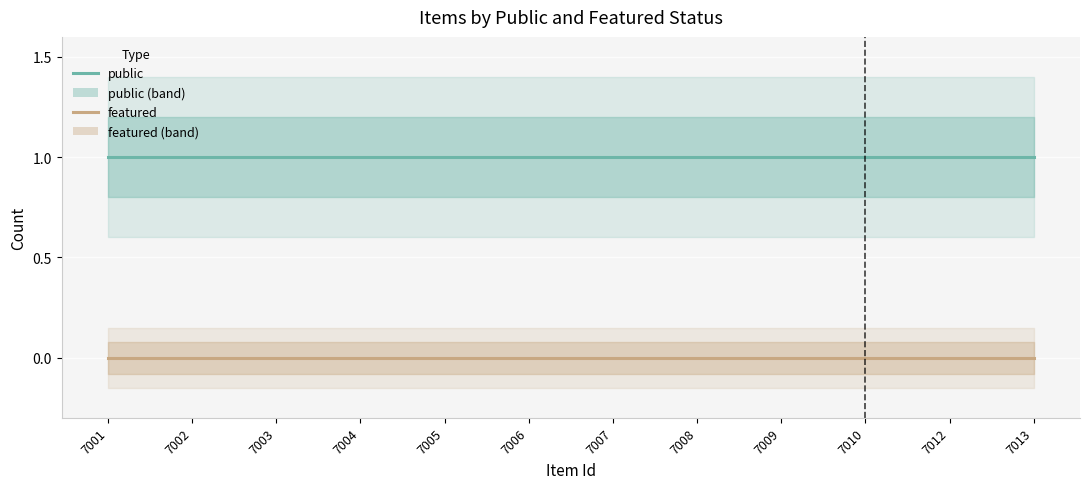

List the series in order of their overall mean, highest first.

public, featured